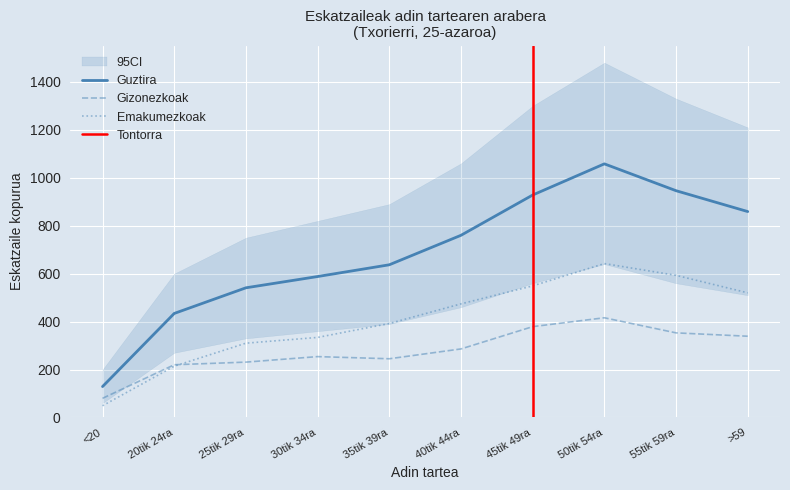

How many lines are shown in the chart?

3